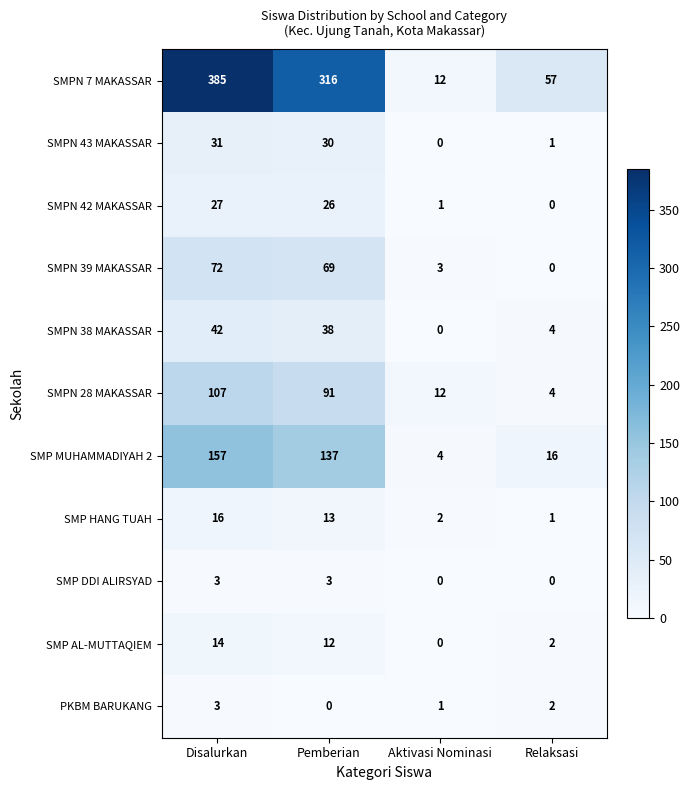

How many series are shown in this chart?

11